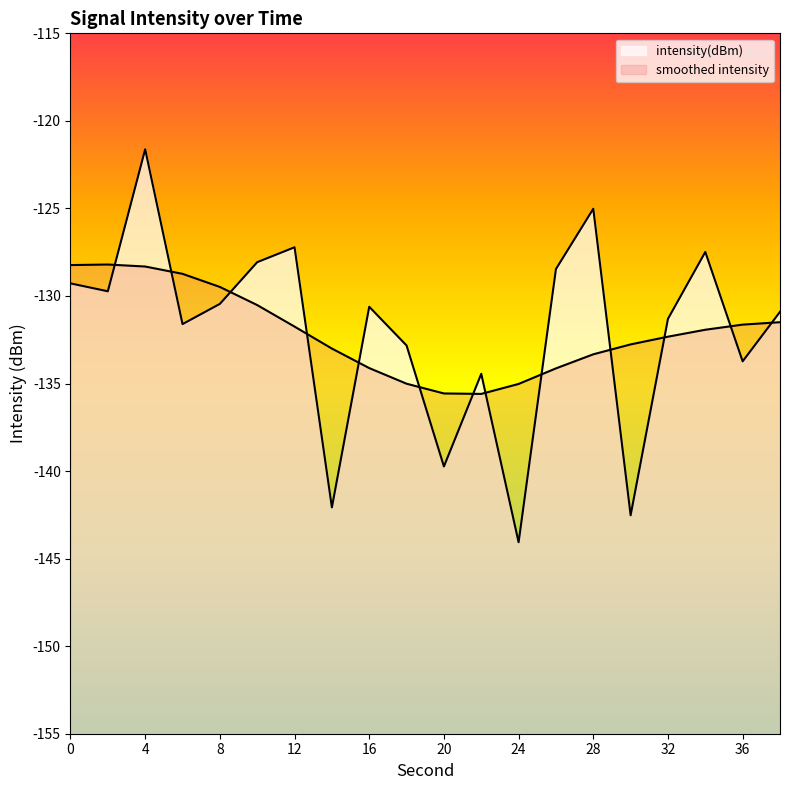

Is it true that the value at 22 is -197.6?

False